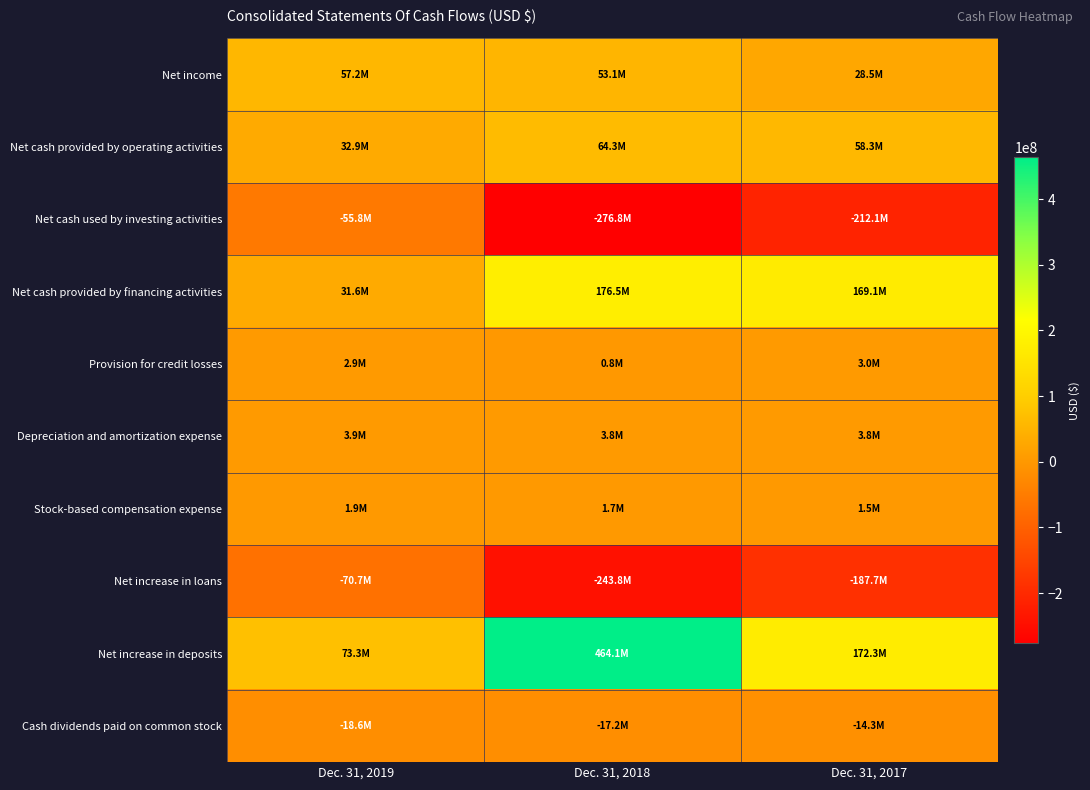

What is the minimum value shown in the chart?

-276777000